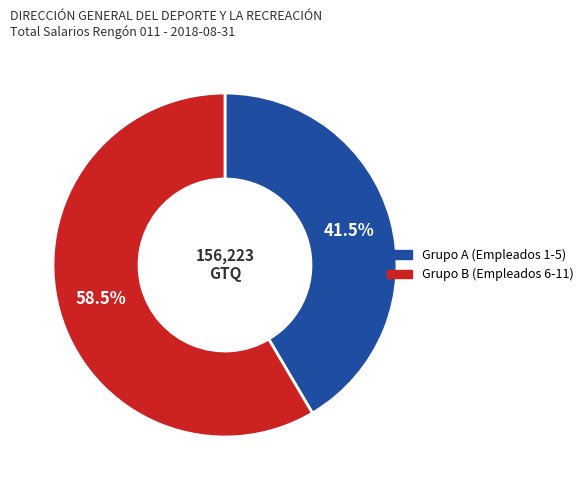

To the nearest percent, what is the difference between the largest and smallest slice percentages?

17%